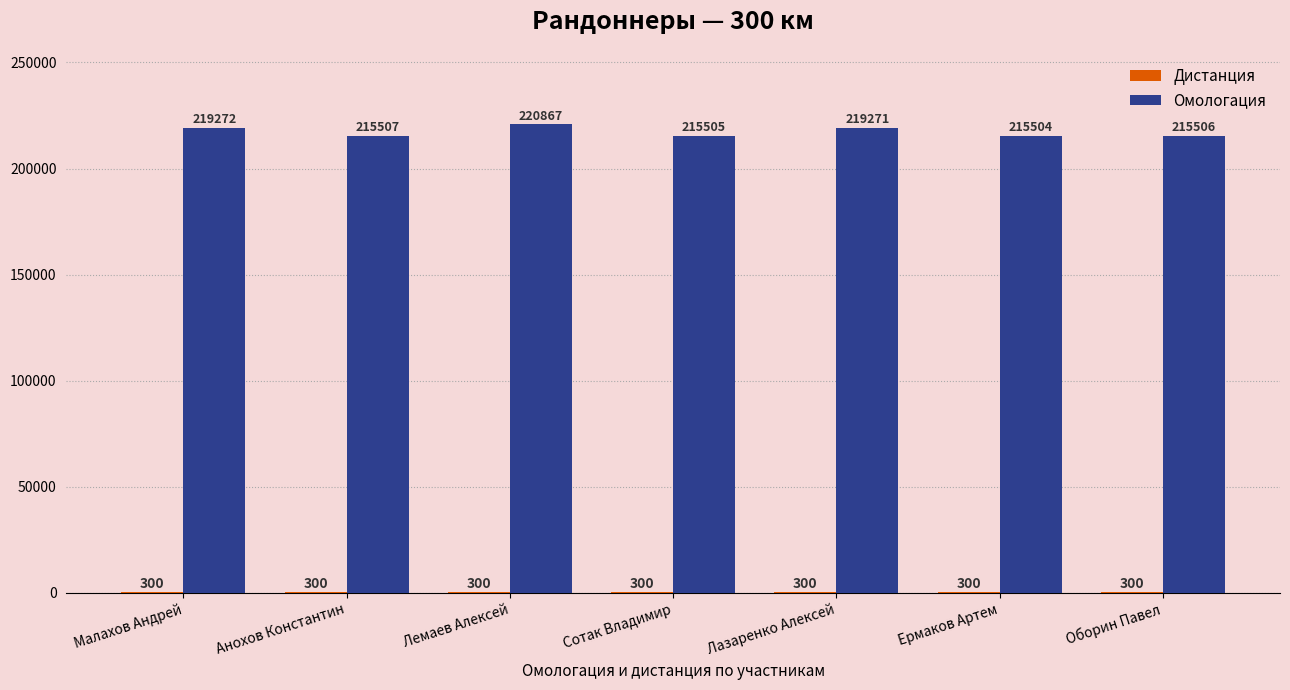

The value of Омологация at Лазаренко Алексей is 219271. True or false?

True